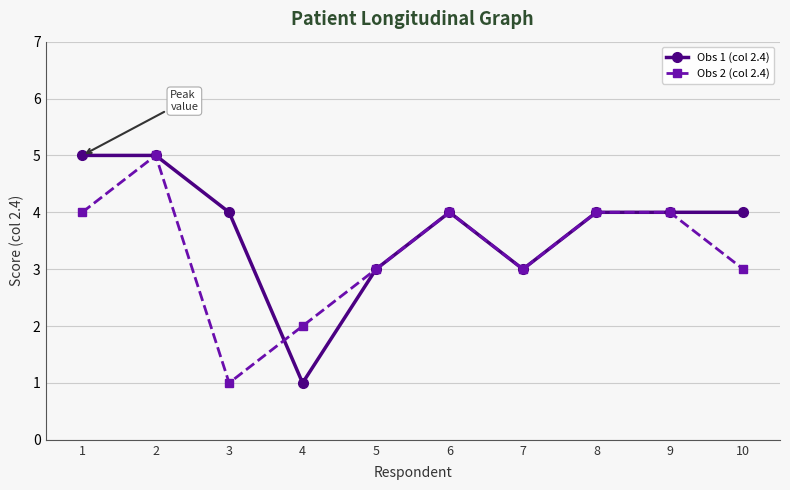

What is the total value across all series at 6?

8